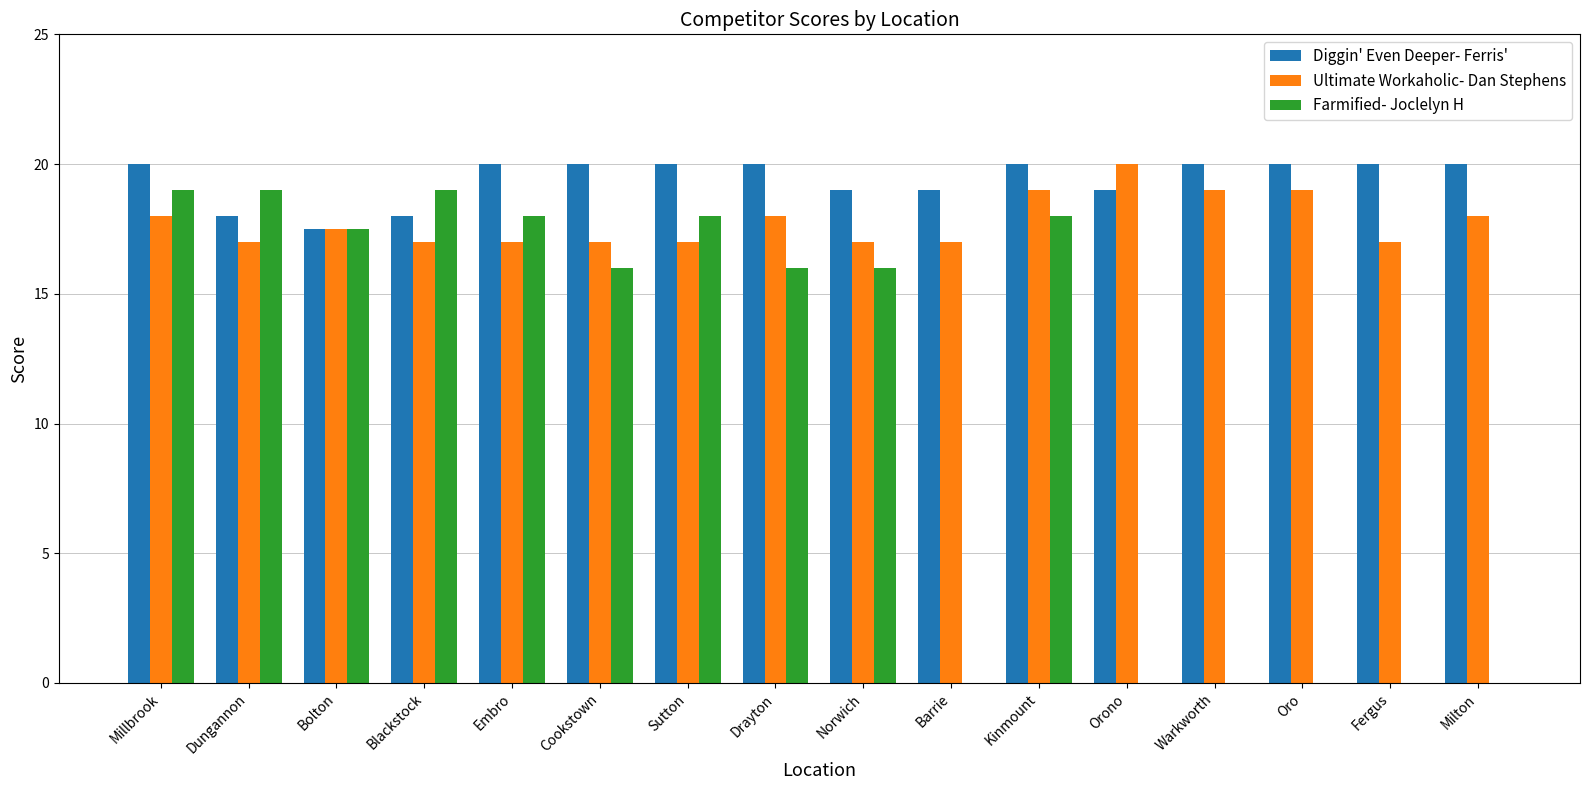

The Ultimate Workaholic- Dan Stephens series shows 19.0 at Oro. True or false?

True